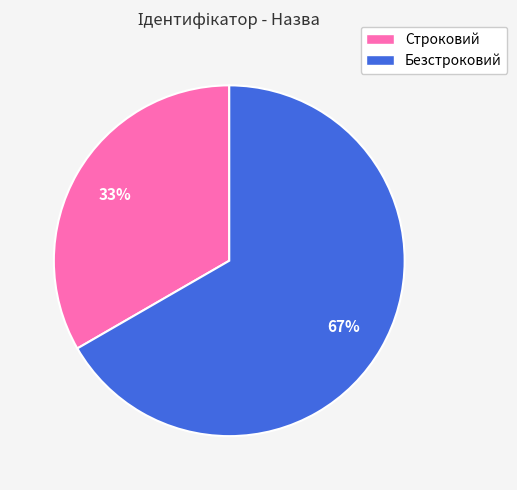

What is the ratio of the value at Строковий to the value at Безстроковий?

0.5